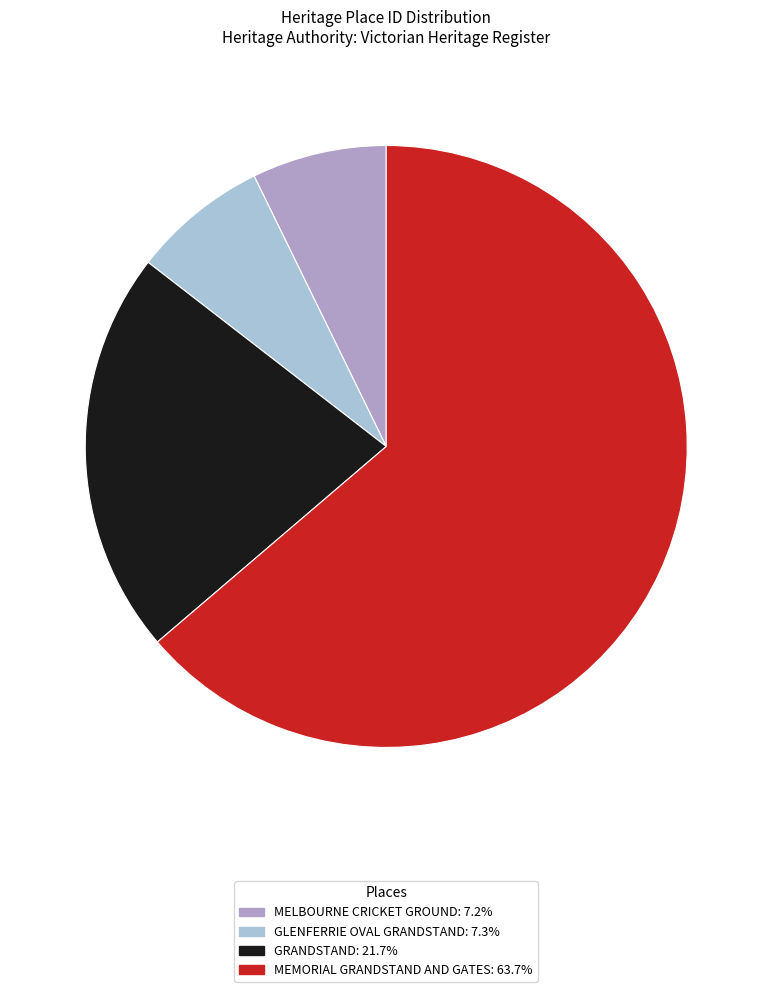

Between GRANDSTAND and MEMORIAL GRANDSTAND AND GATES, which is larger?

MEMORIAL GRANDSTAND AND GATES